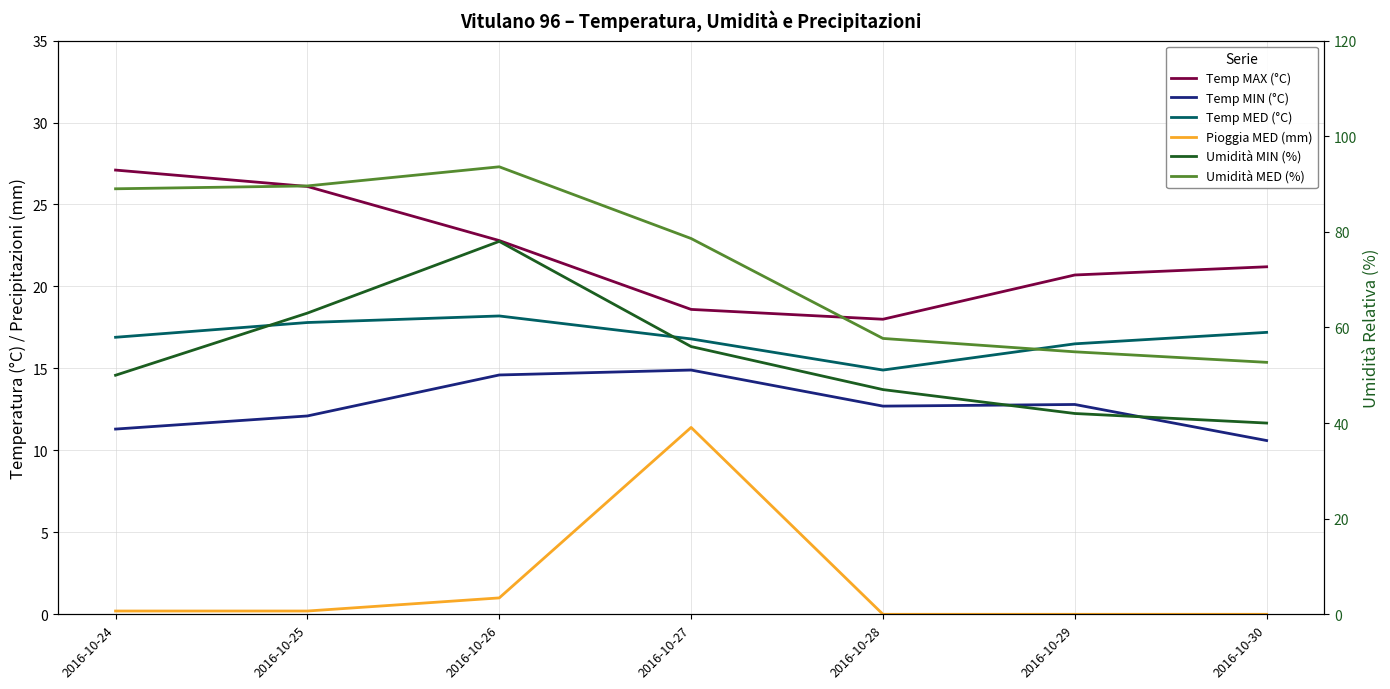

Is the value of Umidità MIN (%) at 2016-10-27 greater than the value of Temp MED (°C) at 2016-10-25?

Yes